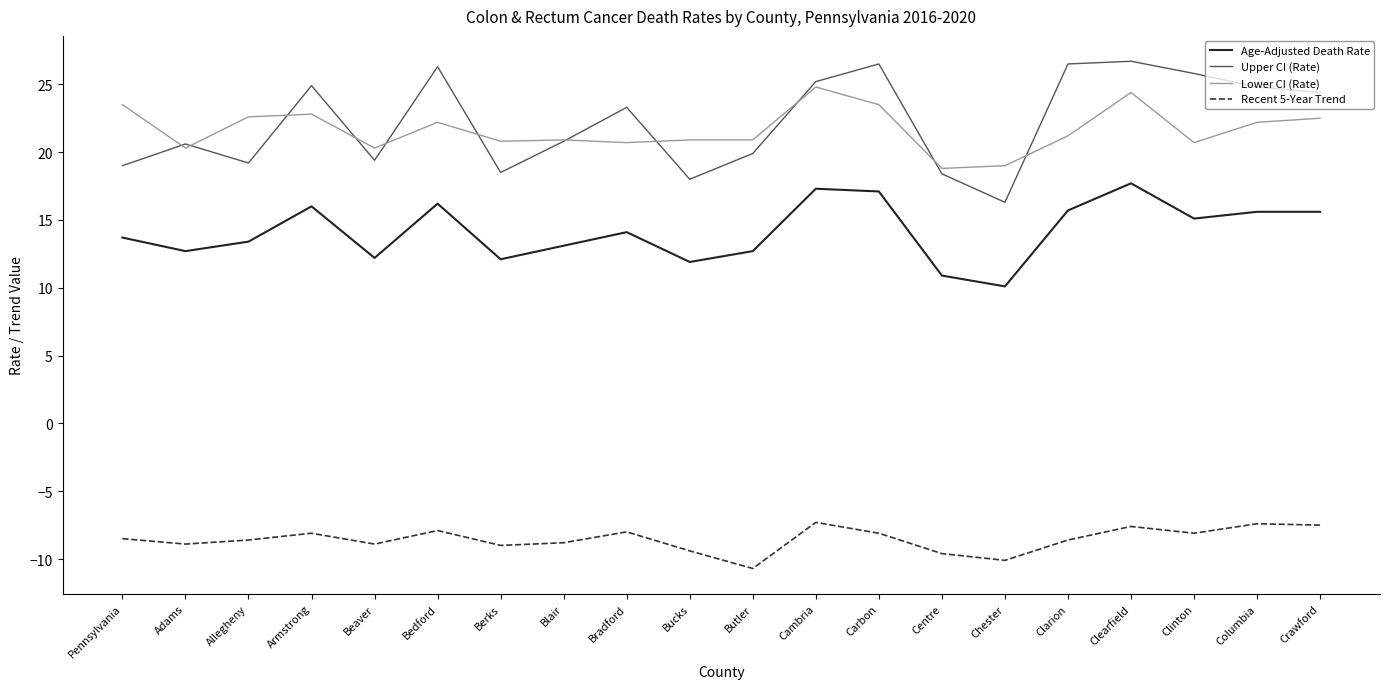

Which category has the lowest value in the Age-Adjusted Death Rate series?

Chester